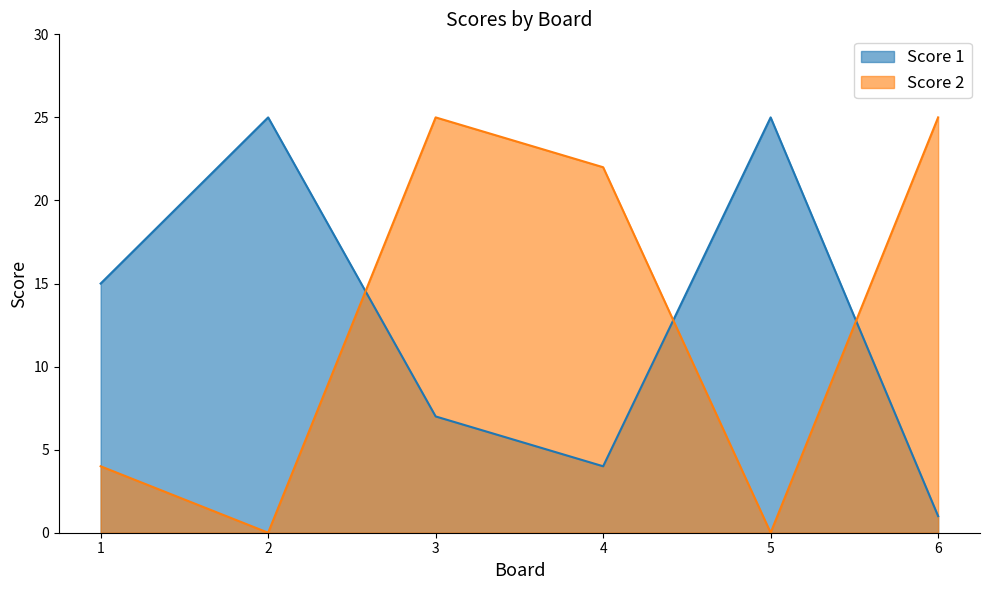

What is the value of the Score 1 point at the 3rd from the left?

7